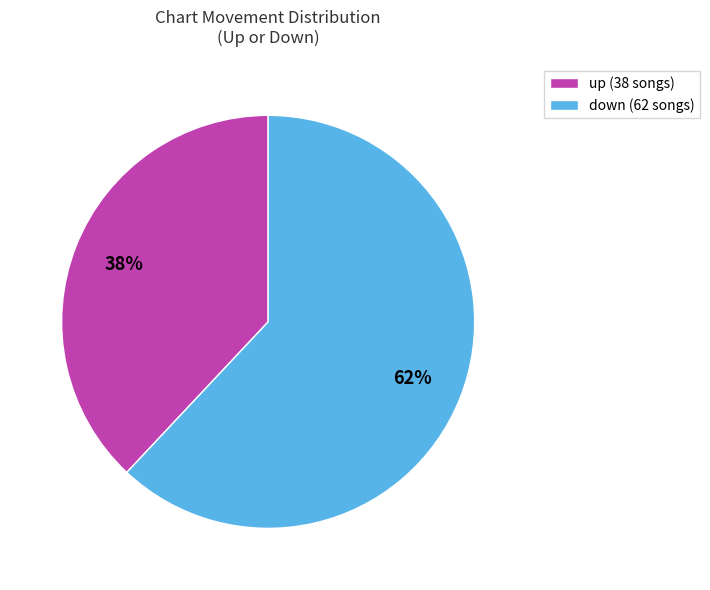

What is the smallest slice in the pie chart?

up